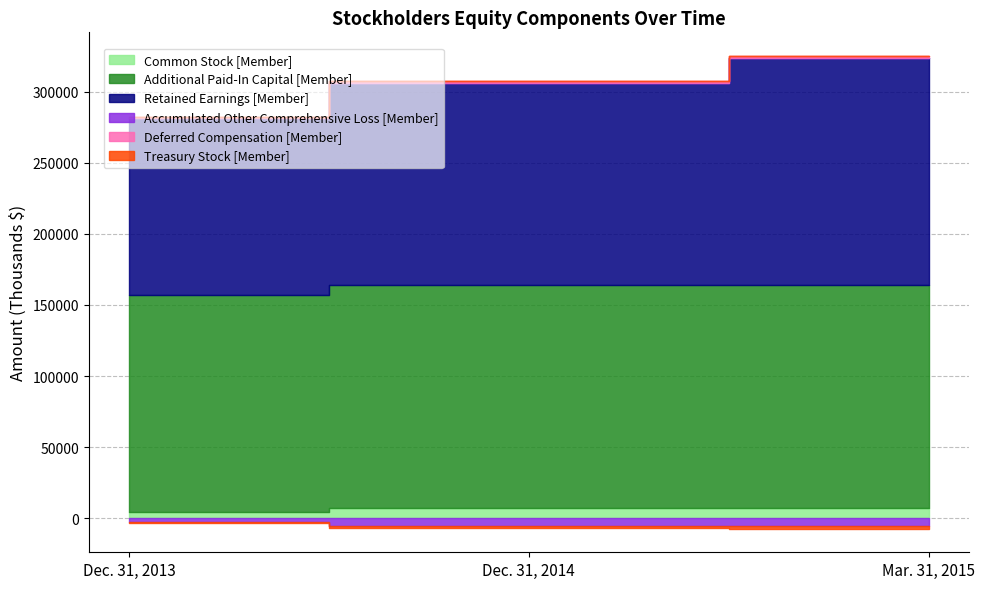

At which category is the sum across all series the highest?

Mar. 31, 2015